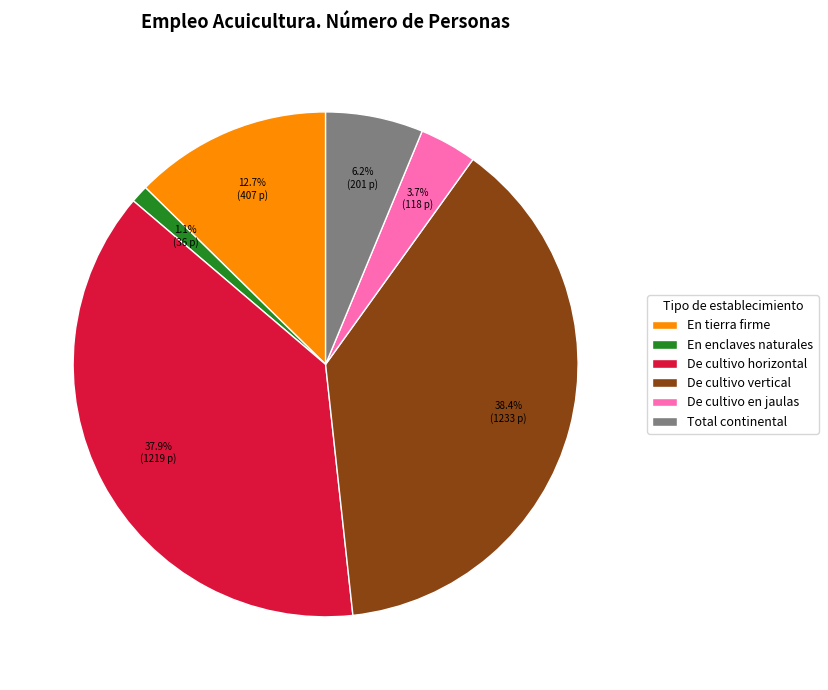

What is the ratio of the value at En tierra firme to the value at De cultivo en jaulas?

3.4